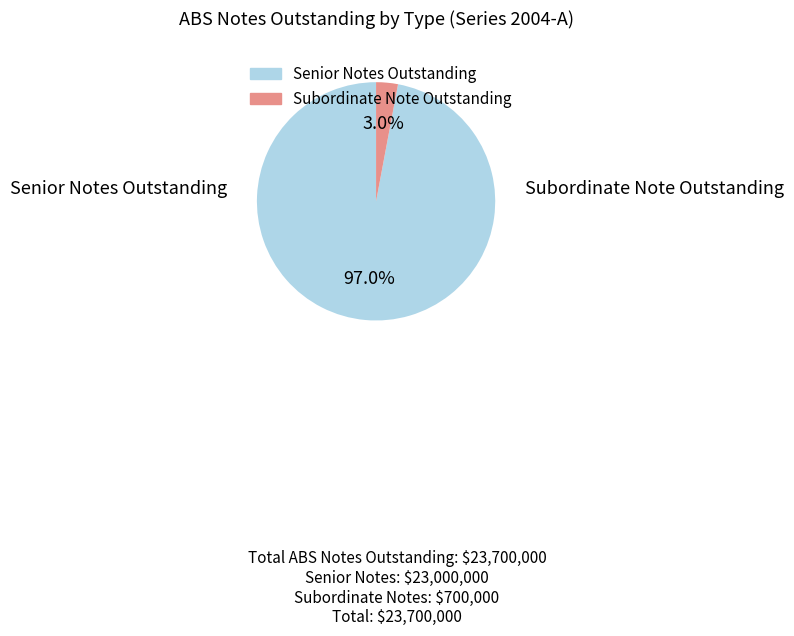

Count the number of slices in the pie.

2